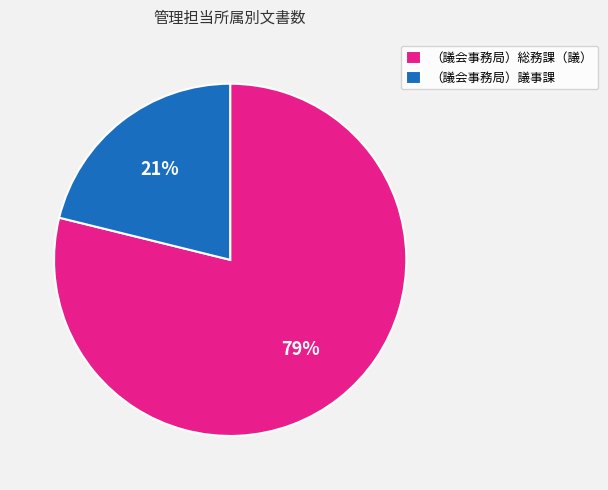

Between （議会事務局）総務課（議） and （議会事務局）議事課, which is larger?

（議会事務局）総務課（議）